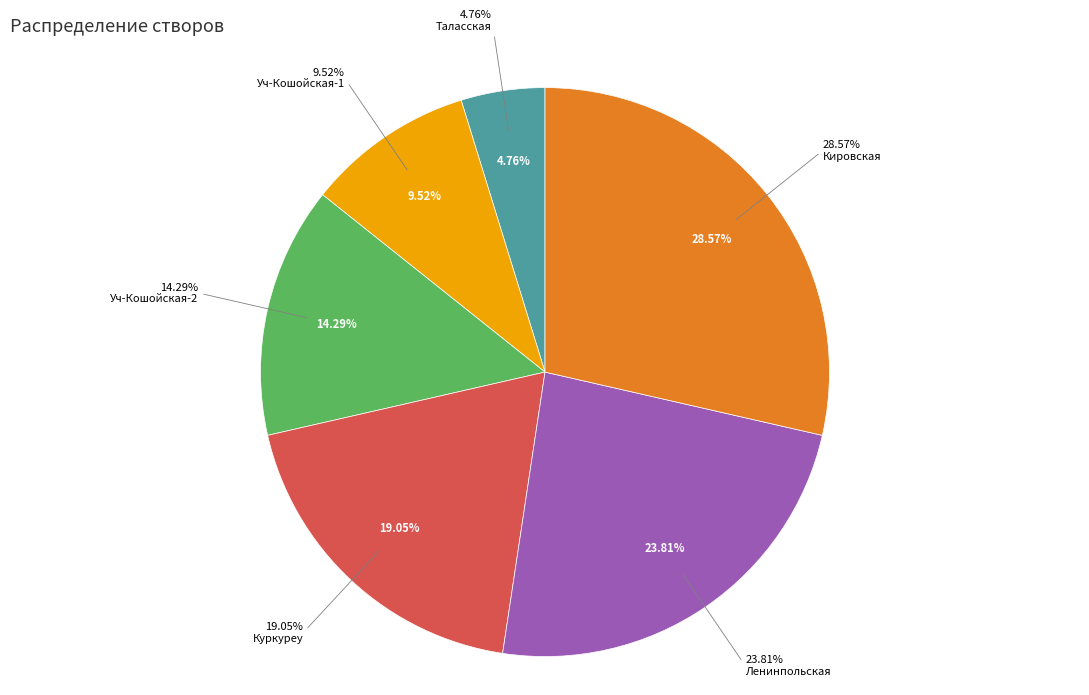

Does any single category account for the majority?

No